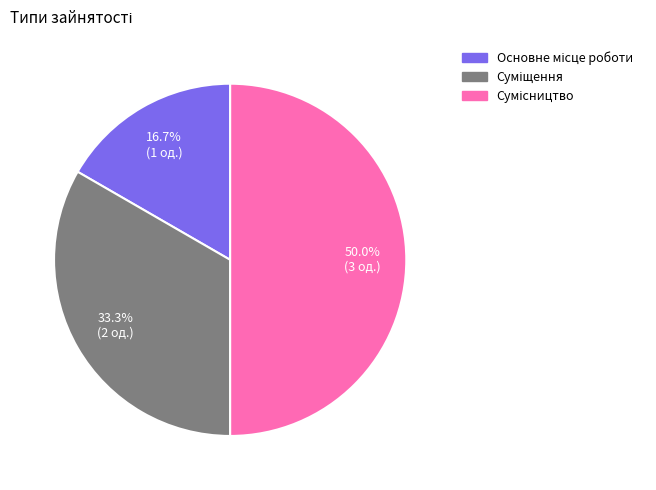

True or false: Сумісництво accounts for 38% of the total.

False